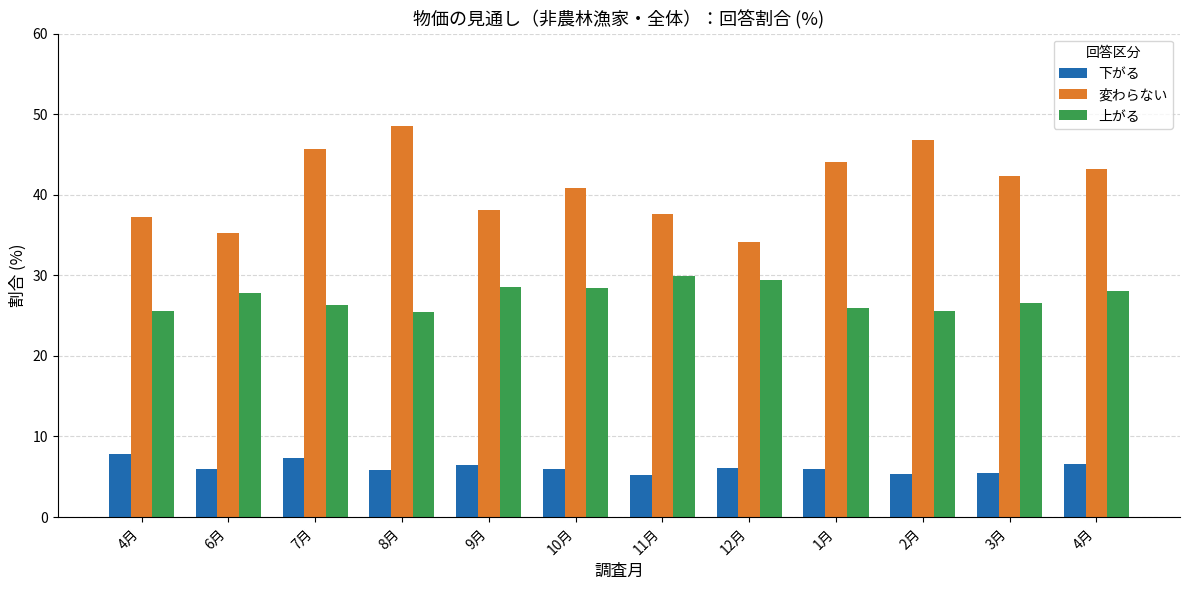

Between 2月 and 9月, which is larger?

9月